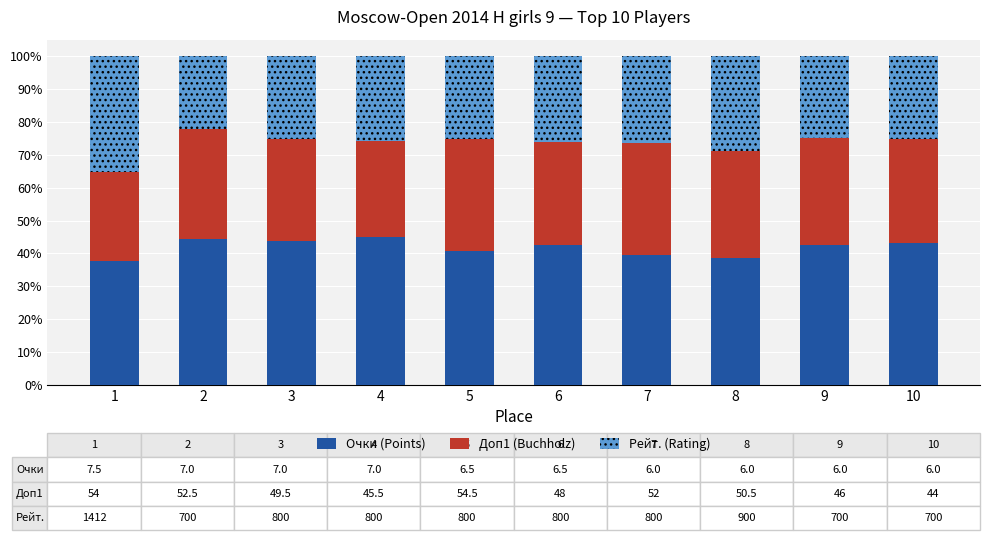

The value of Очки (Points) at 1 is 9.0. True or false?

False